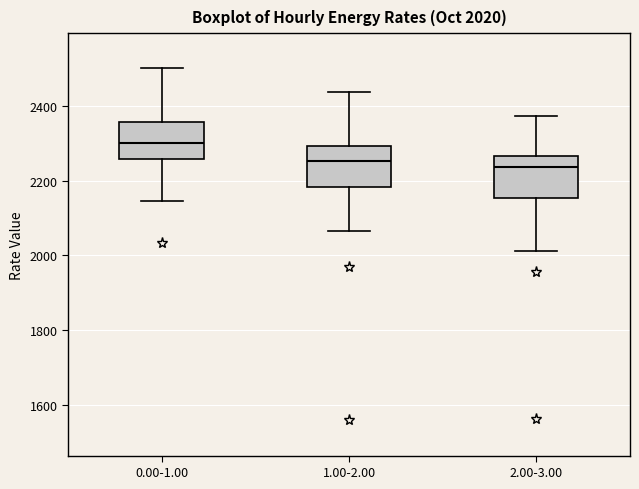

Which box's median line is the highest?

0.00-1.00